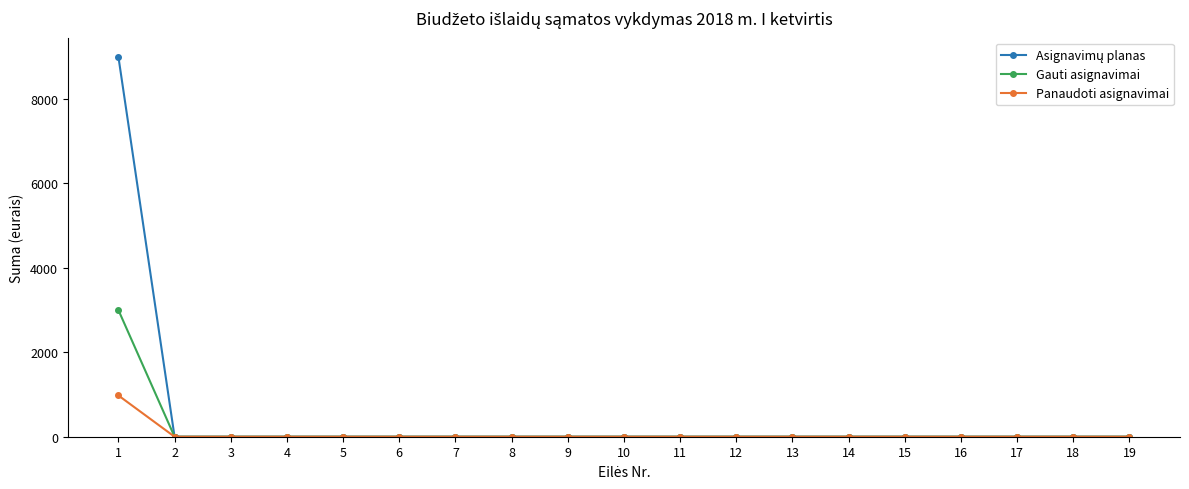

Is this an area chart (filled region under the line)?

No